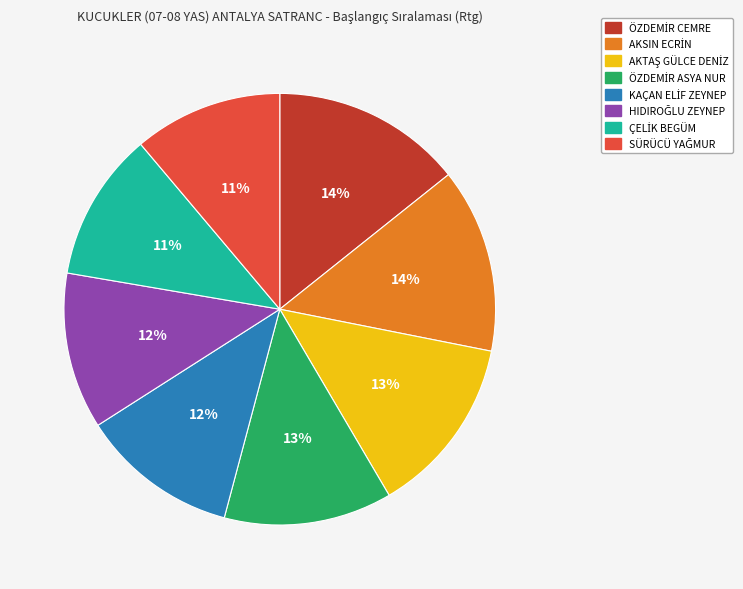

Is there any slice that represents more than half of the pie?

No